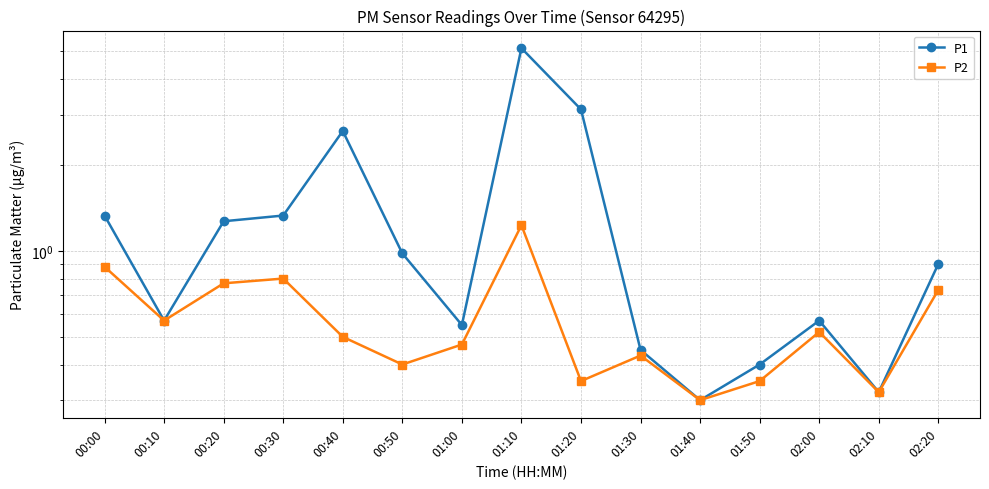

Which series has the largest total across all categories?

P1